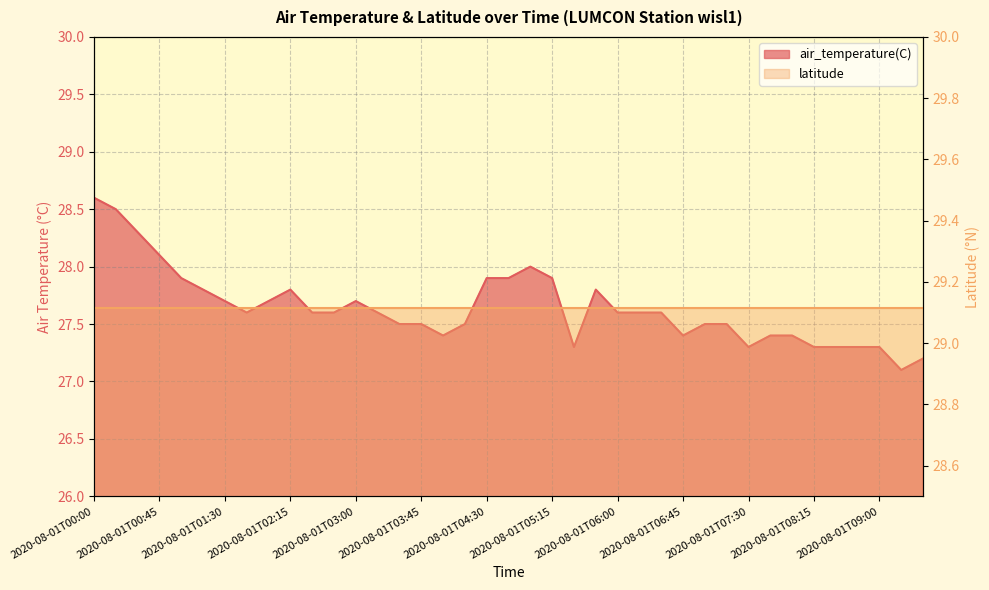

Rank the categories by value from highest to lowest.

2020-08-01T00:00, 2020-08-01T00:15, 2020-08-01T00:30, 2020-08-01T00:45, 2020-08-01T05:00, 2020-08-01T01:00, 2020-08-01T04:30, 2020-08-01T04:45, 2020-08-01T05:15, 2020-08-01T01:15, 2020-08-01T02:15, 2020-08-01T05:45, 2020-08-01T01:30, 2020-08-01T02:00, 2020-08-01T03:00, 2020-08-01T01:45, 2020-08-01T02:30, 2020-08-01T02:45, 2020-08-01T03:15, 2020-08-01T06:00, 2020-08-01T06:15, 2020-08-01T06:30, 2020-08-01T03:30, 2020-08-01T03:45, 2020-08-01T04:15, 2020-08-01T07:00, 2020-08-01T07:15, 2020-08-01T04:00, 2020-08-01T06:45, 2020-08-01T07:45, 2020-08-01T08:00, 2020-08-01T05:30, 2020-08-01T07:30, 2020-08-01T08:15, 2020-08-01T08:30, 2020-08-01T08:45, 2020-08-01T09:00, 2020-08-01T09:30, 2020-08-01T09:15